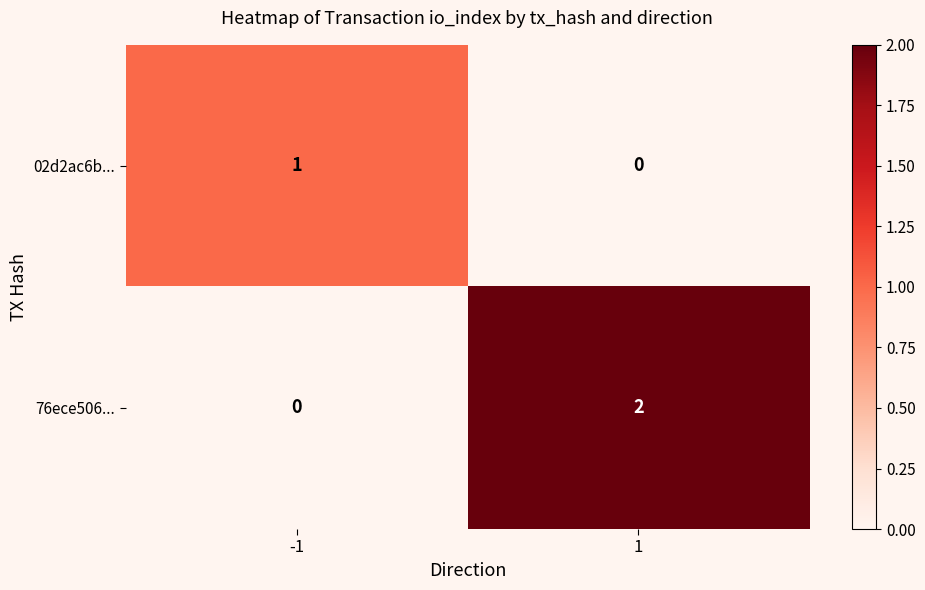

Which series has the largest total across all categories?

76ece506...